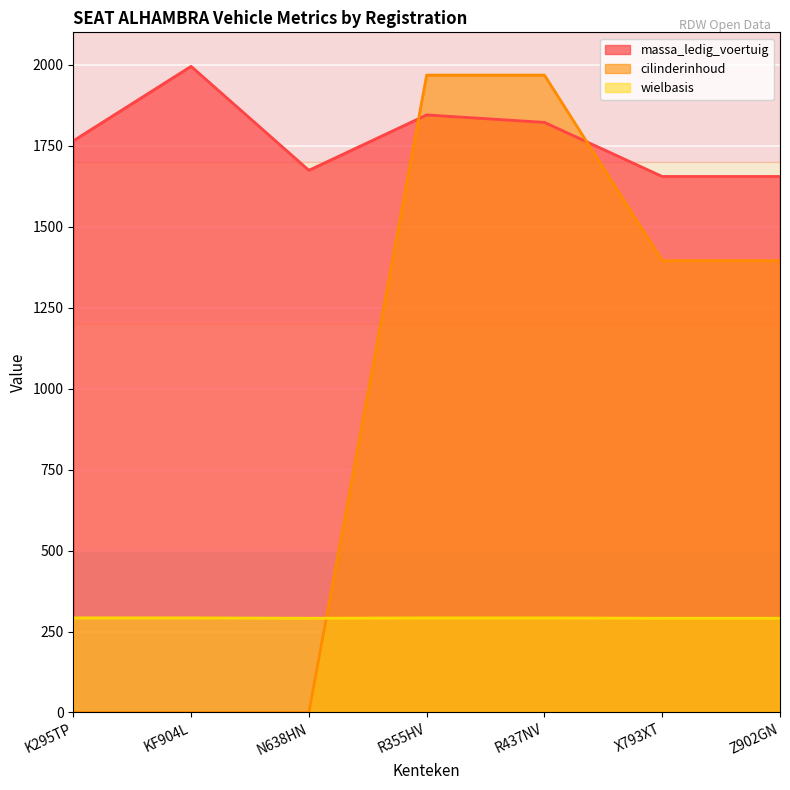

List the labels in order of massa_ledig_voertuig value, largest first.

KF904L, R355HV, R437NV, K295TP, N638HN, X793XT, Z902GN